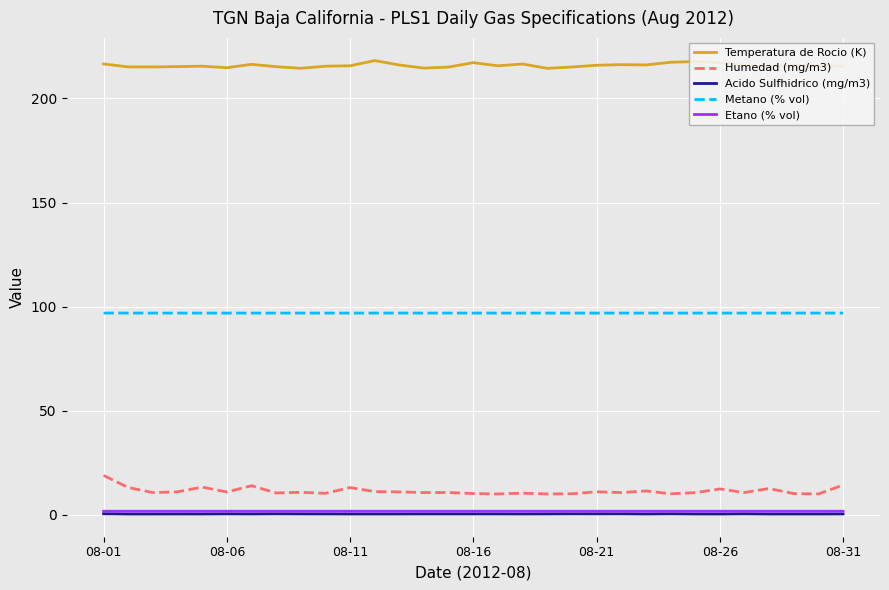

Which series has the largest total across all categories?

Temperatura de Rocio (K)